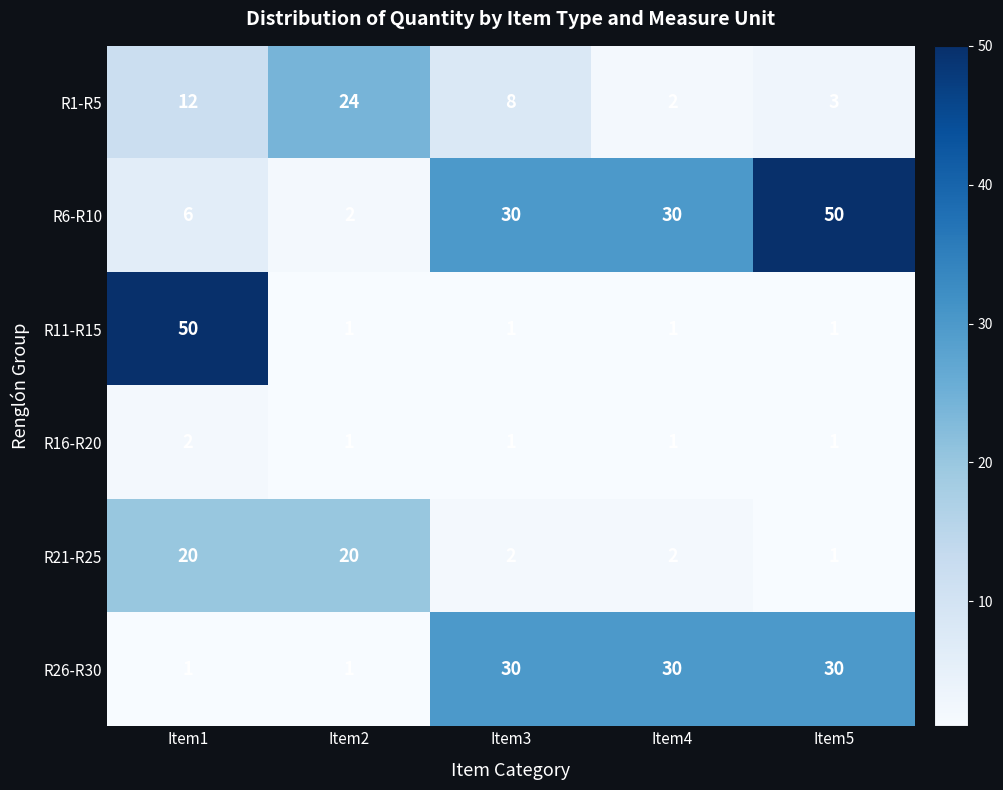

Is the value of R1-R5 at Item4 greater than the value of R16-R20 at Item5?

Yes